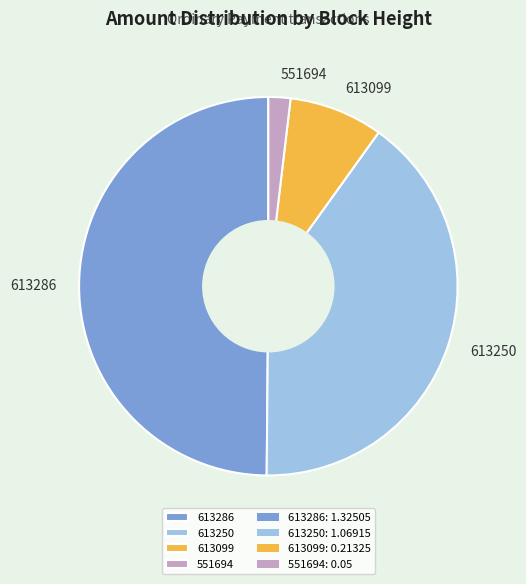

Does 613099 account for over 50% of the chart?

No